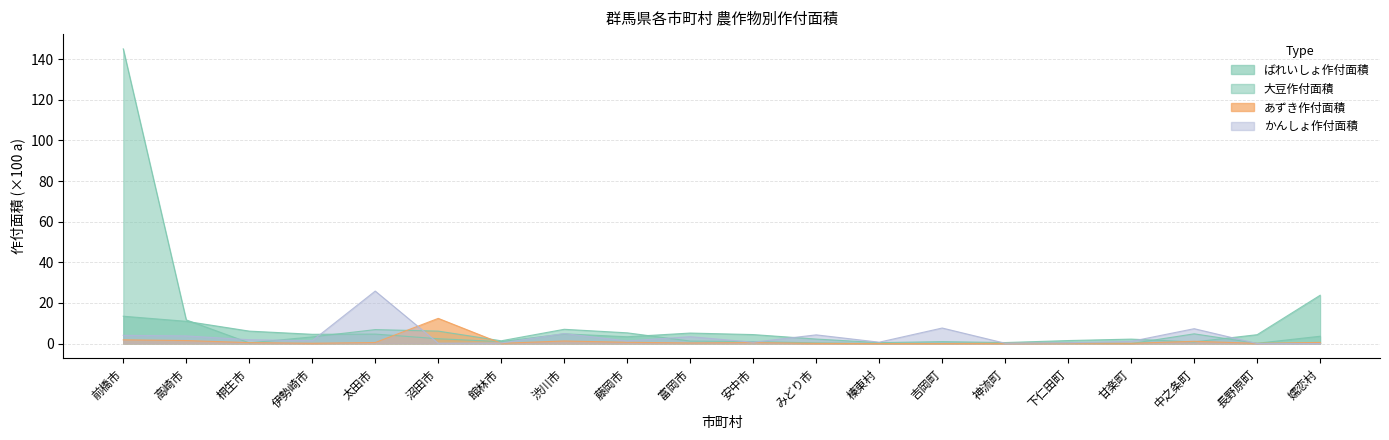

At which label does 大豆作付面積 first exceed 1?

前橋市